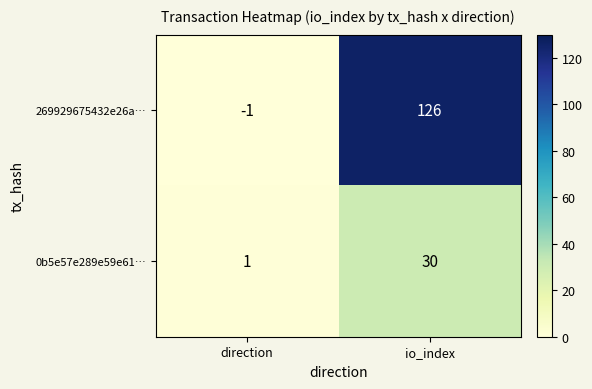

At which category is the sum across all series the highest?

io_index